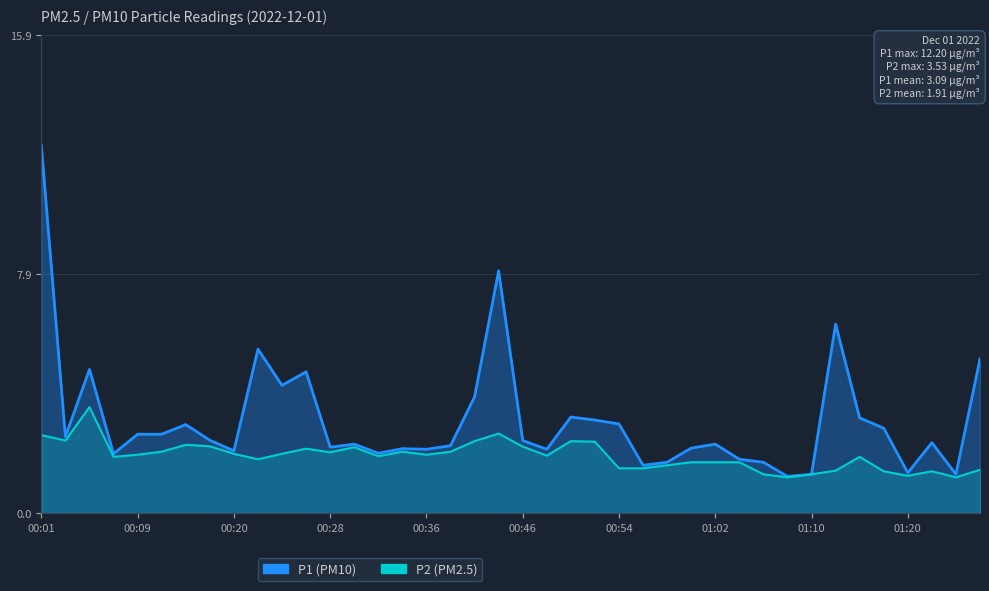

Reading left to right, extract all data points from this chart.

P1: 00:01=12.2	00:03=2.5	00:05=4.8	00:07=2.0	00:09=2.6	00:11=2.6	00:13=3.0	00:18=2.4	00:20=2.1	00:22=5.5	00:24=4.2	00:26=4.7	00:28=2.2	00:30=2.3	00:32=2.0	00:34=2.1	00:36=2.1	00:38=2.2	00:42=3.9	00:44=8.1	00:46=2.4	00:48=2.1	00:50=3.2	00:52=3.1	00:54=3.0	00:56=1.6	00:58=1.7	01:00=2.2	01:02=2.3	01:04=1.8	01:06=1.7	01:08=1.2	01:10=1.3	01:12=6.3	01:14=3.2	01:16=2.8	01:20=1.4	01:23=2.4	01:25=1.3	01:27=5.1
P2: 00:01=2.6	00:03=2.4	00:05=3.5	00:07=1.9	00:09=1.9	00:11=2.0	00:13=2.3	00:18=2.2	00:20=2.0	00:22=1.8	00:24=2.0	00:26=2.1	00:28=2.0	00:30=2.2	00:32=1.9	00:34=2.0	00:36=1.9	00:38=2.0	00:42=2.4	00:44=2.6	00:46=2.2	00:48=1.9	00:50=2.4	00:52=2.4	00:54=1.5	00:56=1.5	00:58=1.6	01:00=1.7	01:02=1.7	01:04=1.7	01:06=1.3	01:08=1.2	01:10=1.3	01:12=1.4	01:14=1.9	01:16=1.4	01:20=1.2	01:23=1.4	01:25=1.2	01:27=1.4